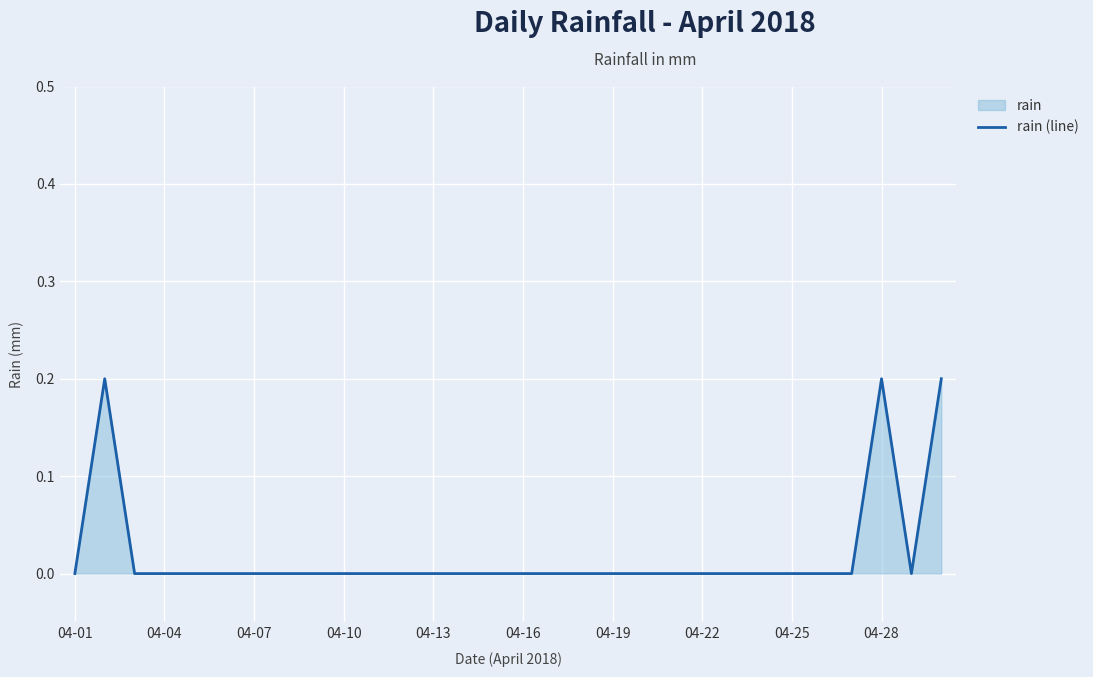

Which label corresponds to the smallest value in the chart?

04-01